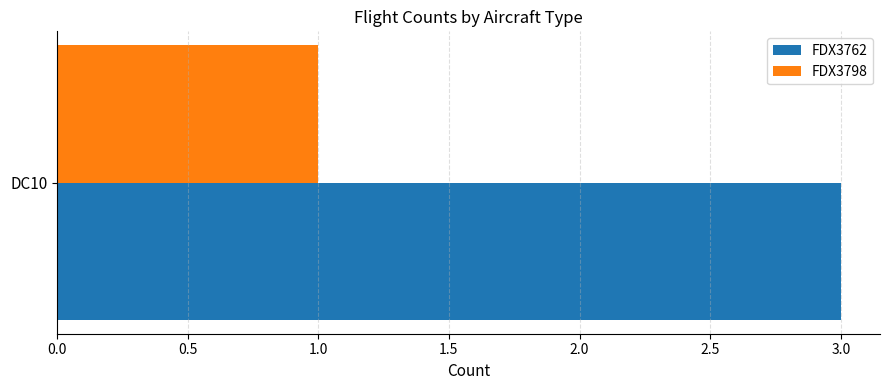

At how many categories does at least one series exceed 1?

1